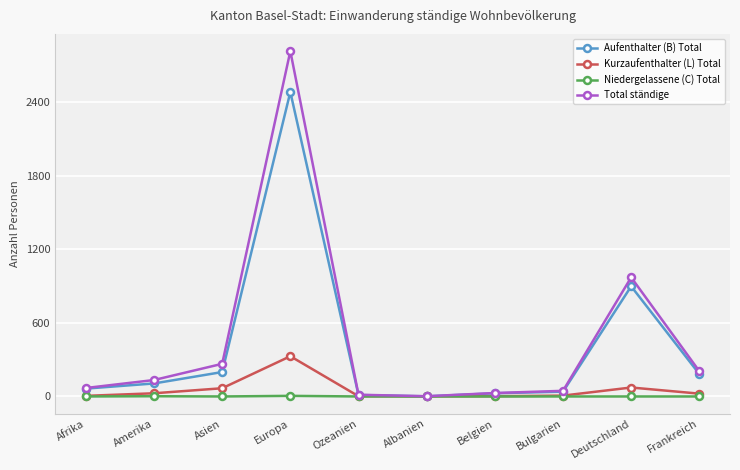

At which category does Total ständige reach its first local peak?

Europa